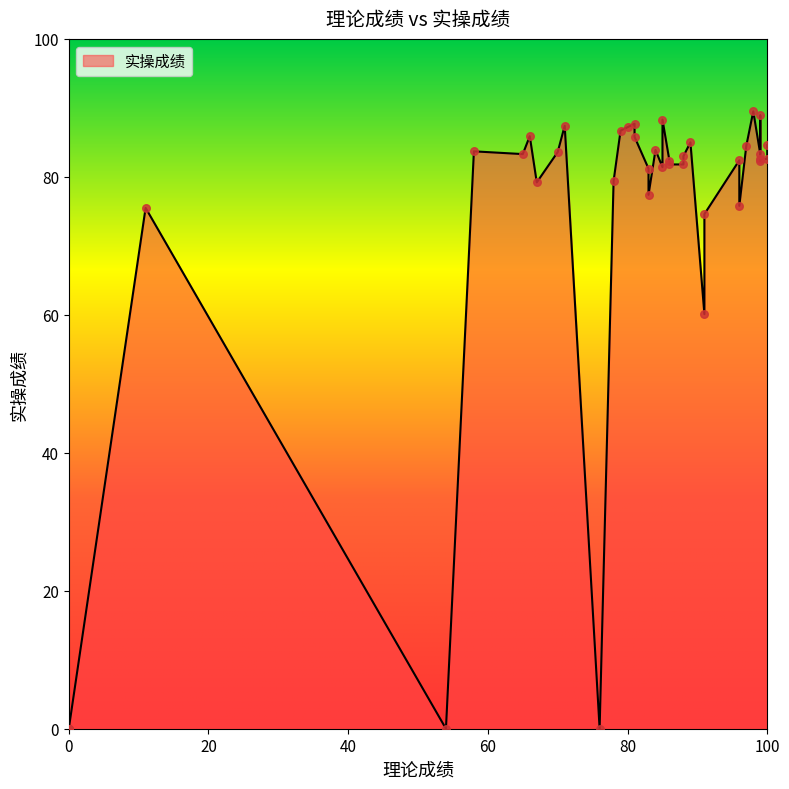

Between 70 and 98, which is larger?

98